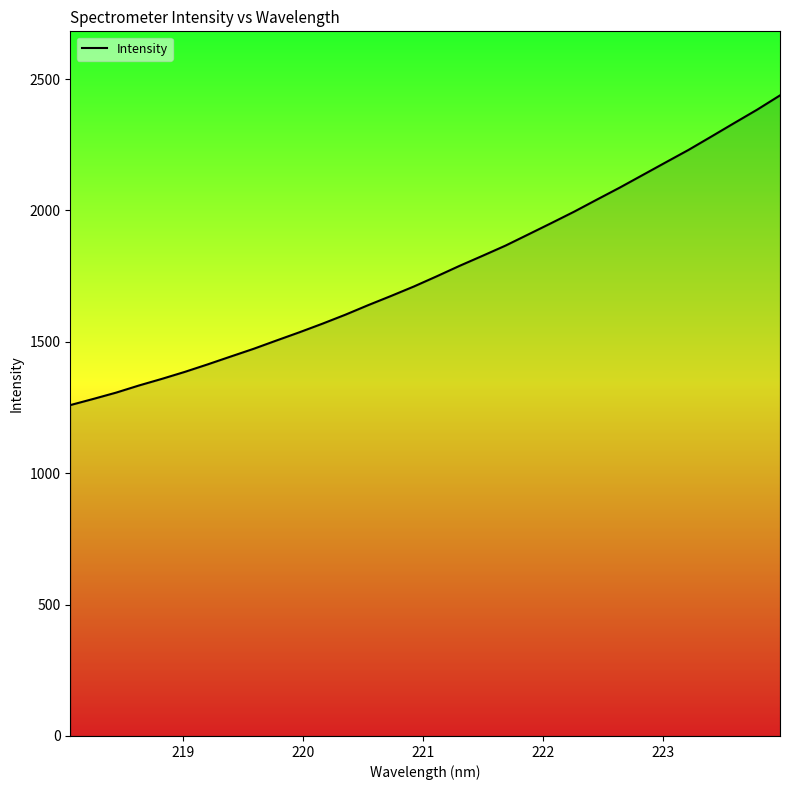

What is the difference between the maximum and minimum values?

1178.5